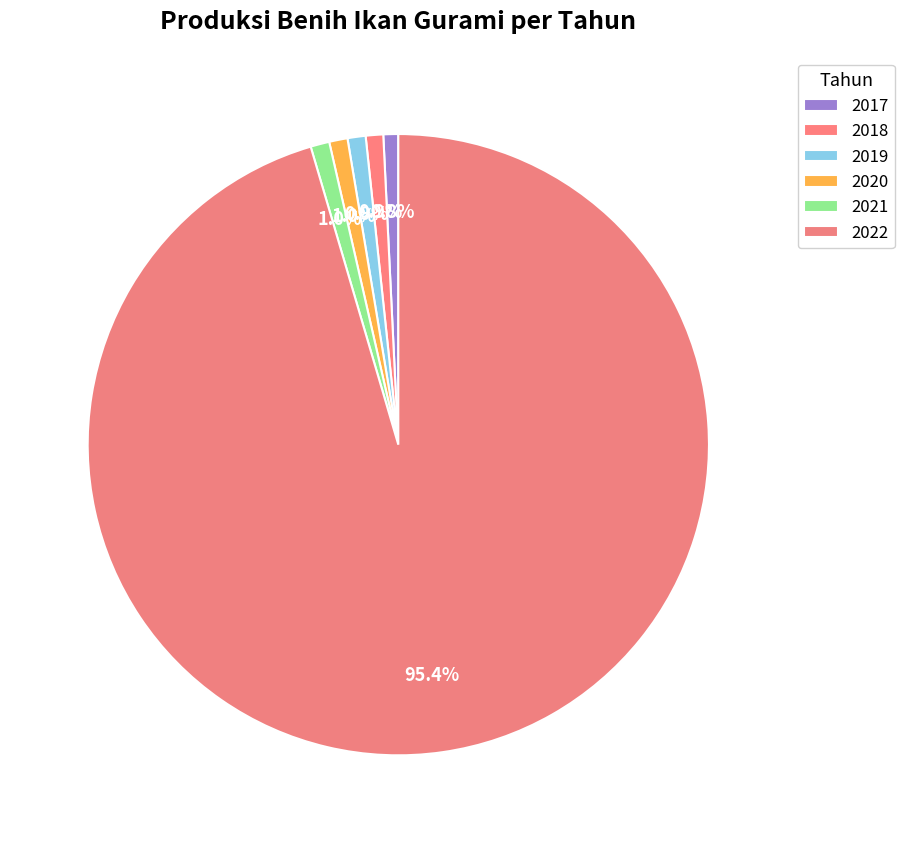

Which has a higher value, 2017 or 2019?

2019